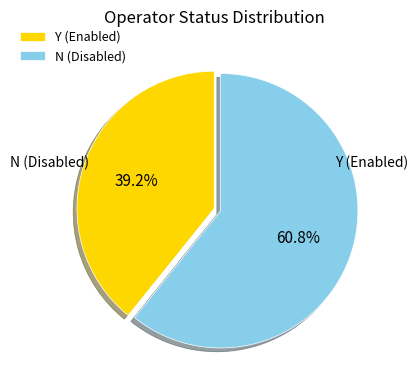

Count the number of slices in the pie.

2